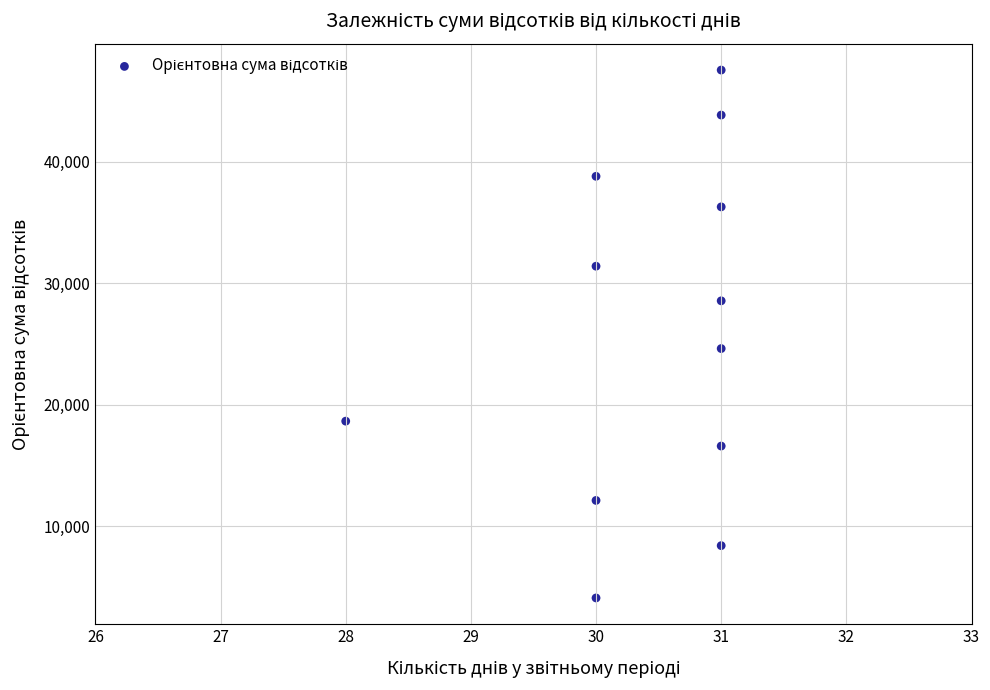

What is the range of Y values (max minus min)?

43430.8